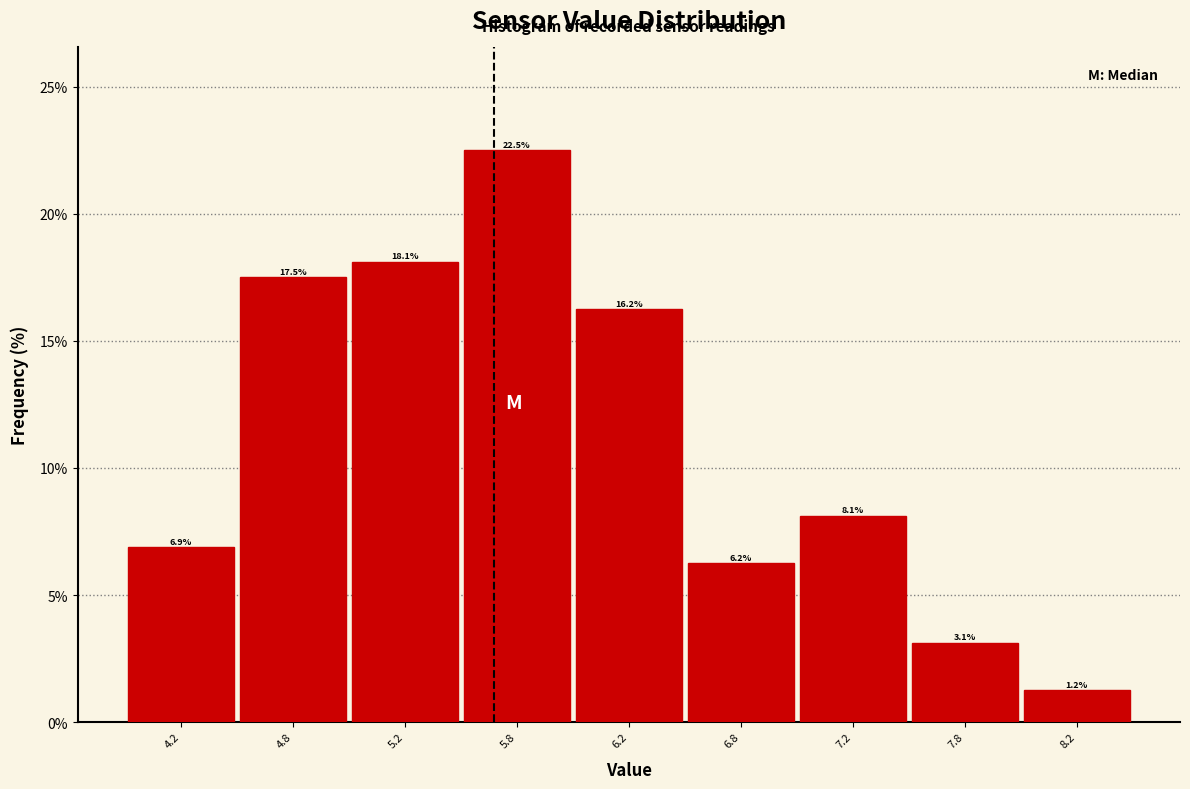

Rank the categories by value from lowest to highest.

8.2, 7.8, 6.8, 4.2, 7.2, 6.2, 4.8, 5.2, 5.8